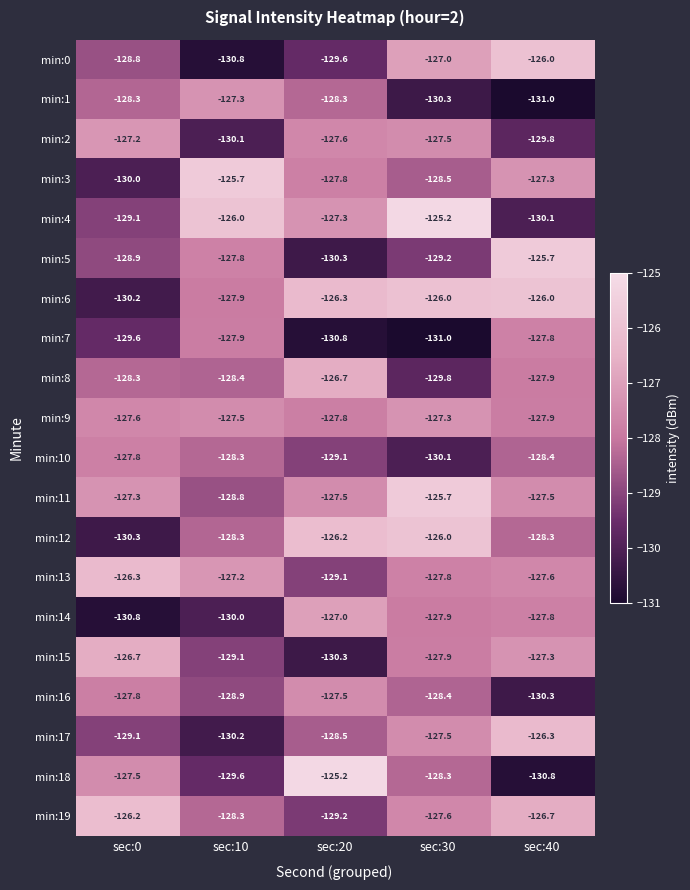

Which category has the lowest value in the min:6 series?

sec:0